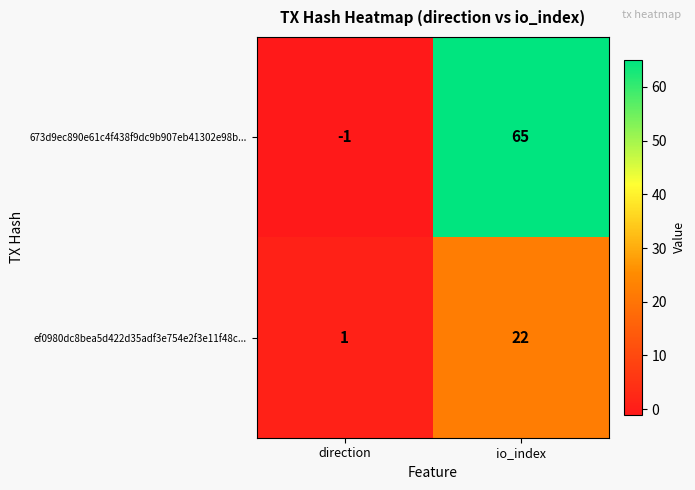

The value of 673d9ec890e61c4f438f9dc9b907eb41302e98b... at direction is -1. True or false?

True